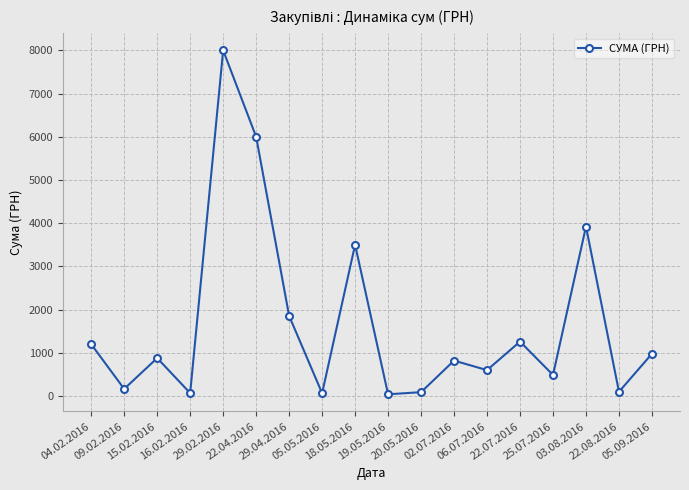

How many interior local peaks (higher than both neighbors) does the data have?

6